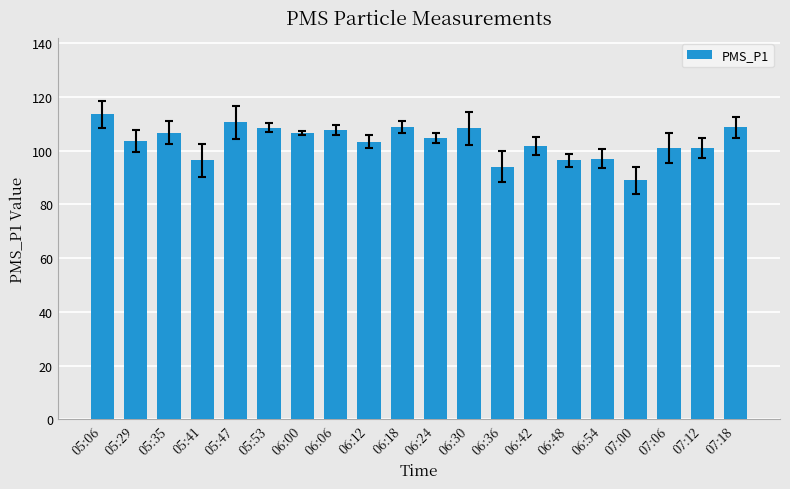

What is the label of the 4th bar from the left?

05:41